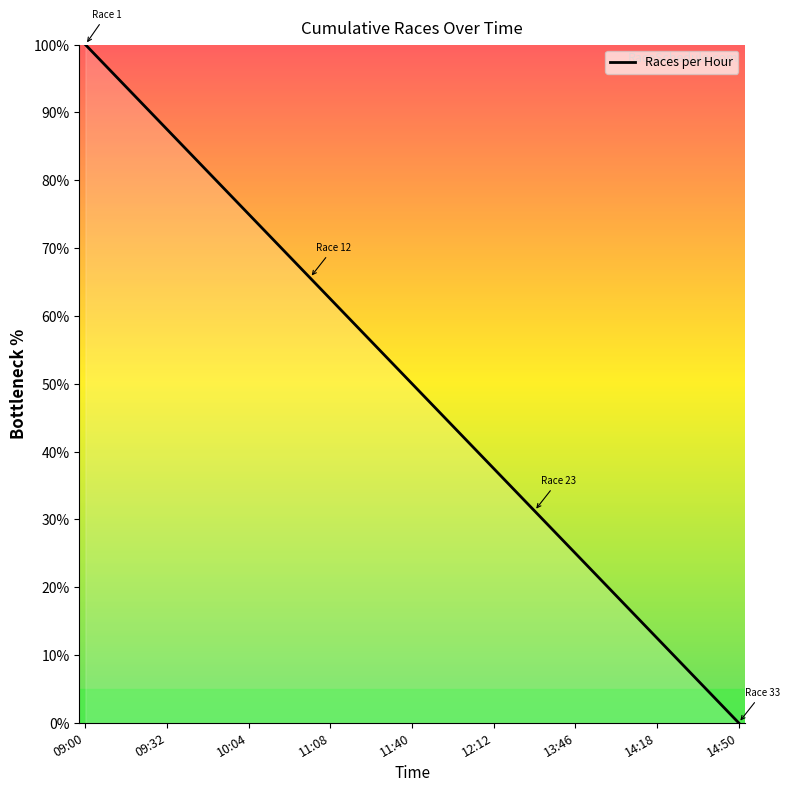

What is the difference between the maximum and minimum values?

100.0